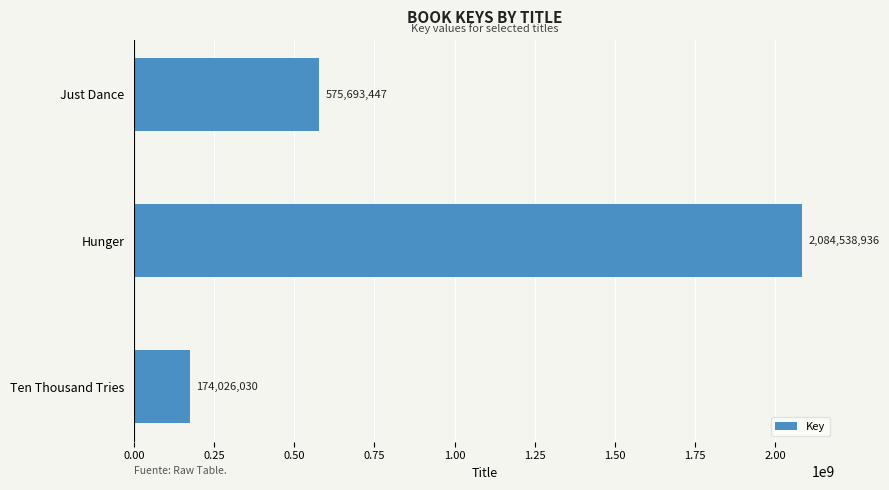

How many data points are less than 575693447?

1